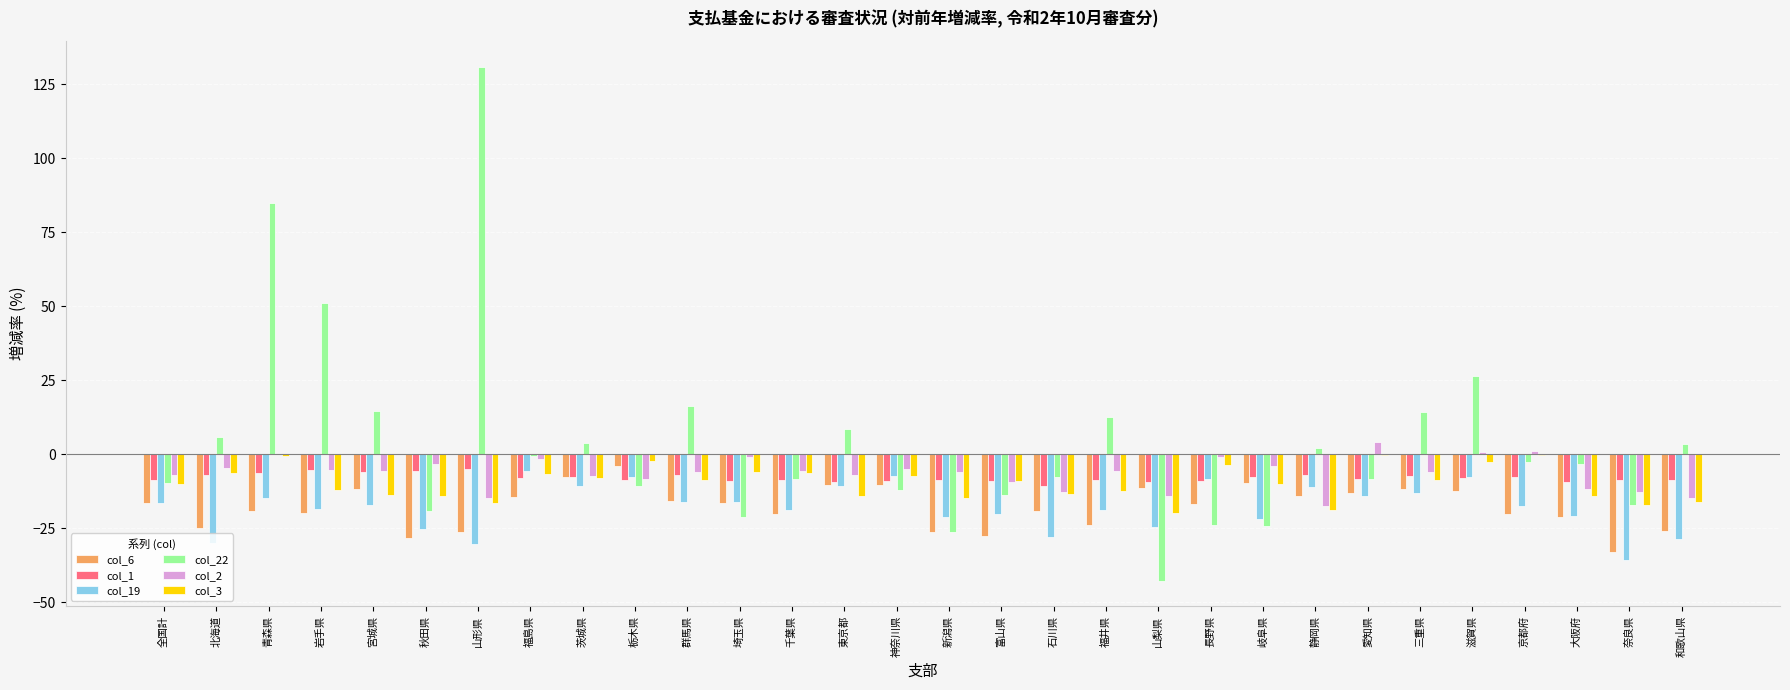

Is the value of col_3 at 秋田県 greater than the value of col_19 at 岐阜県?

Yes